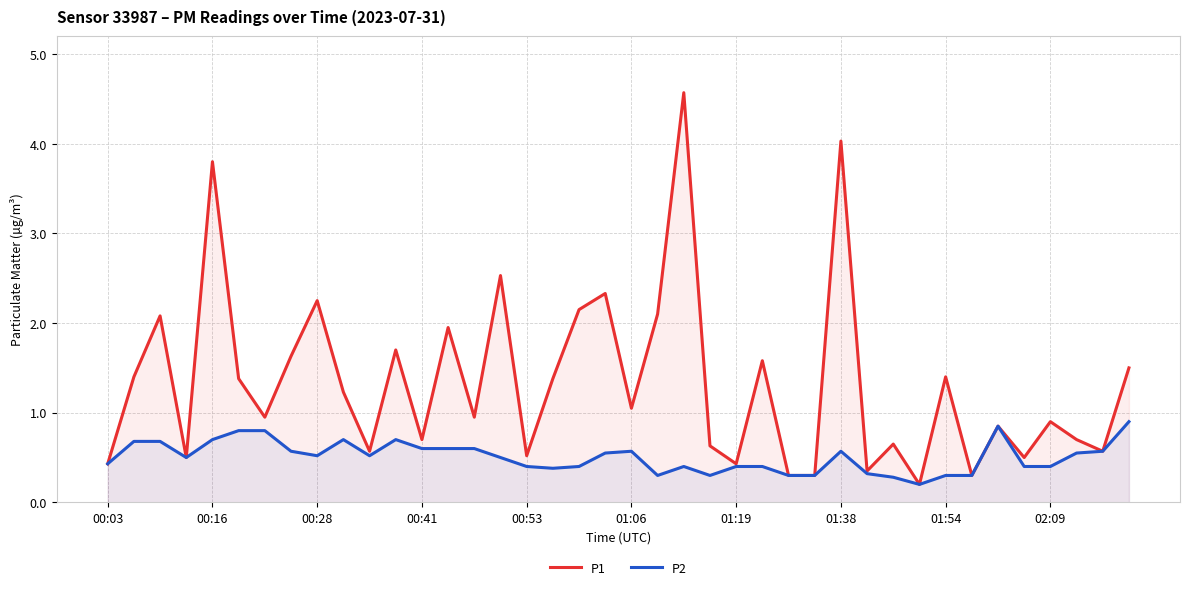

What is the average value of the P1 series?

1.3